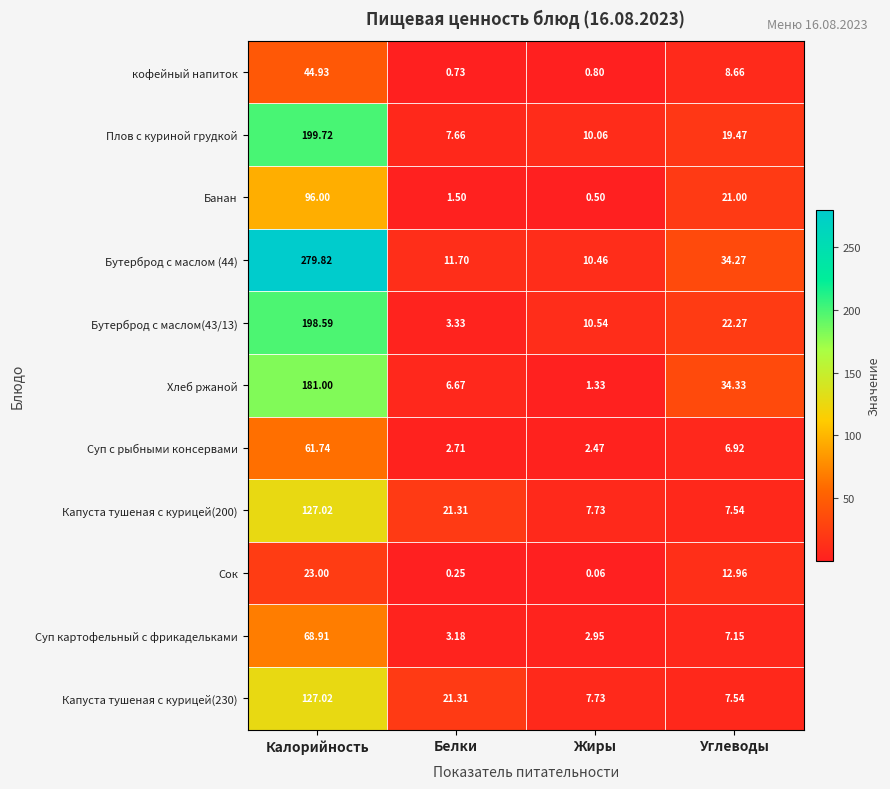

Which category has the highest value across all series?

Калорийность